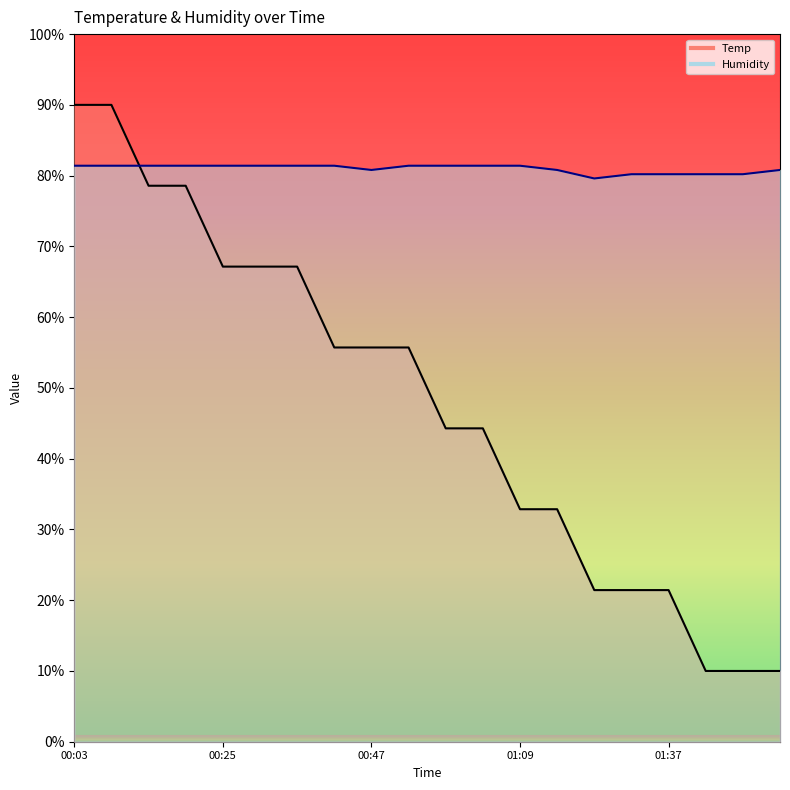

At 00:36, list the series in order from smallest to largest.

Temp, Humidity